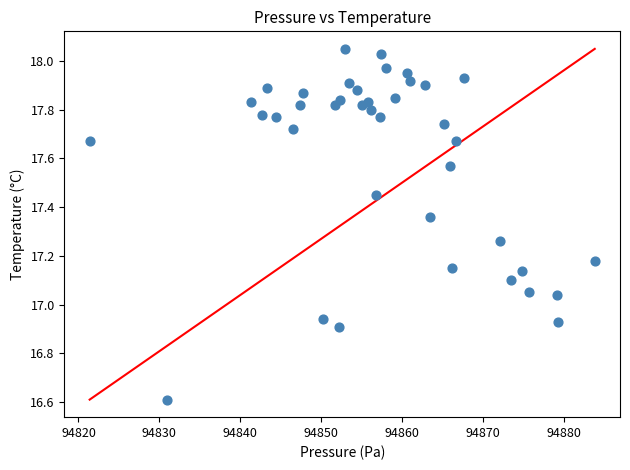

What is the range of Y values (max minus min)?

1.4